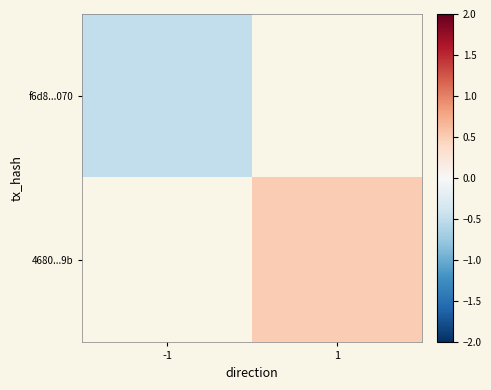

Which series has the largest range (max minus min)?

f6d8...070